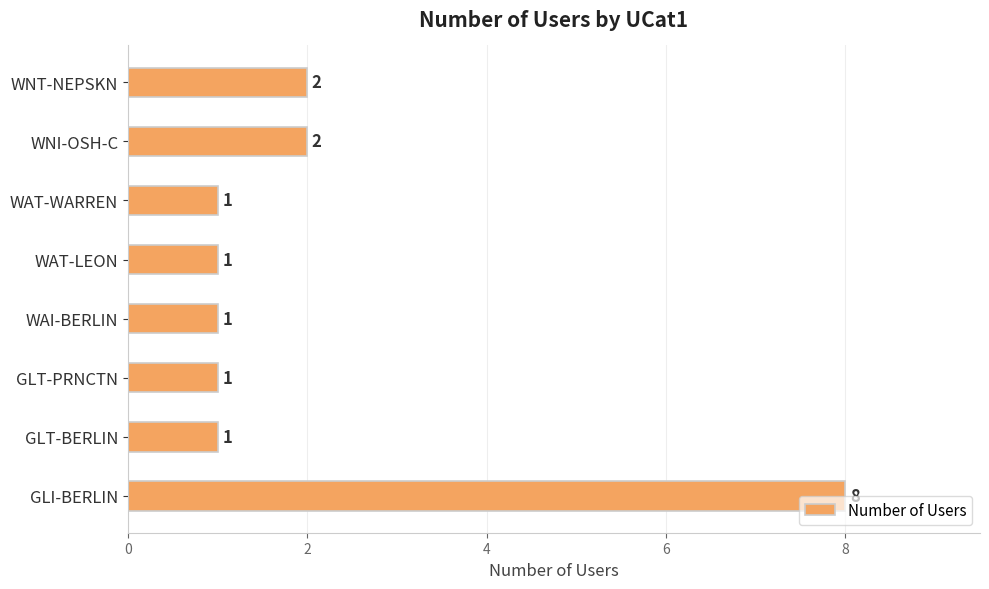

Are the bars horizontal?

Yes